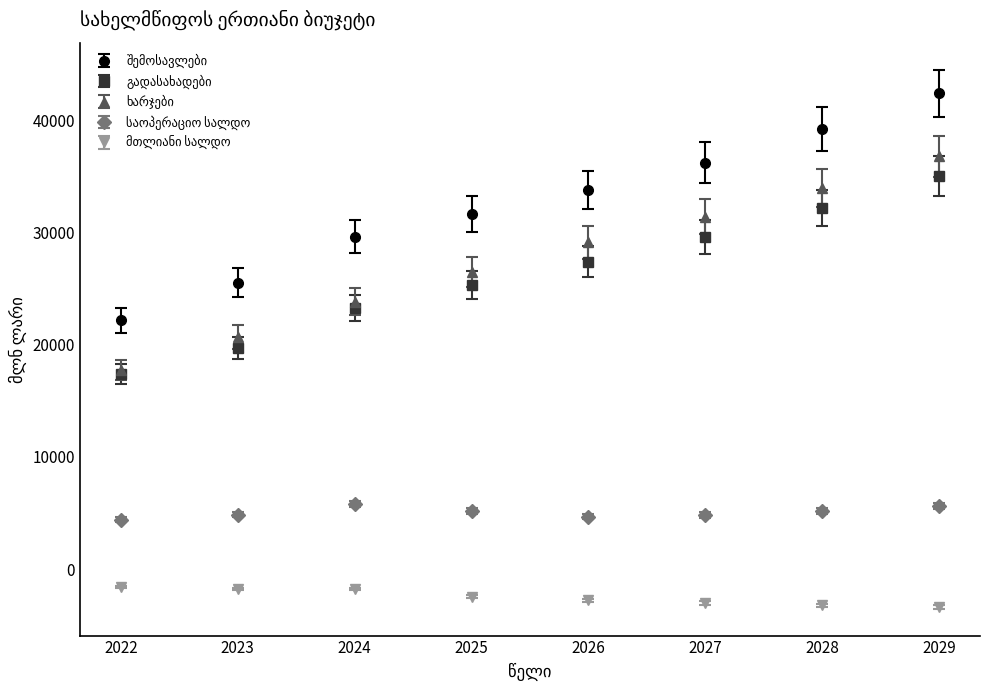

What is the difference between the highest and lowest values at 2028?

42440.0